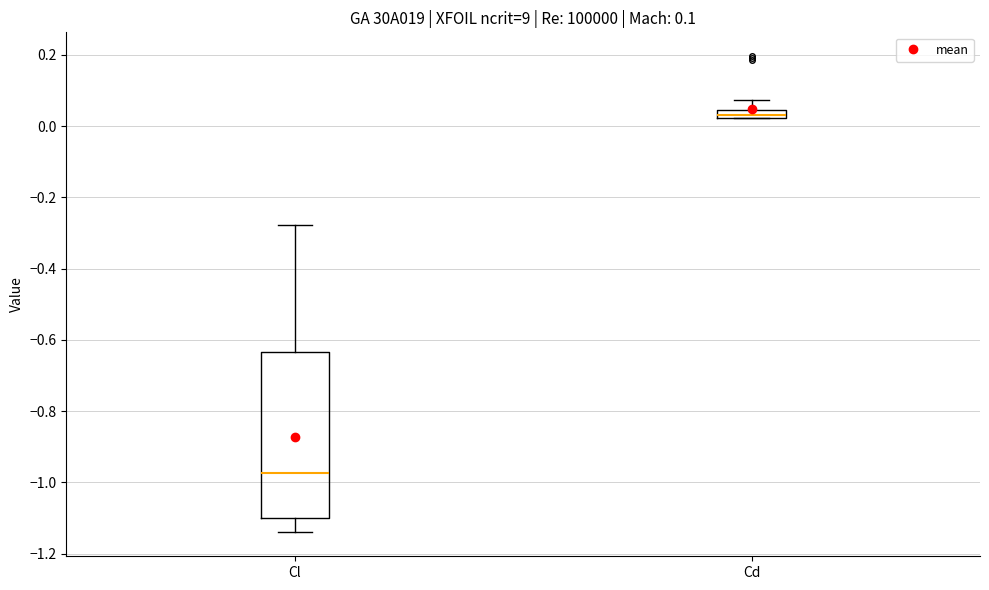

Comparing the boxes themselves (not the whiskers), which one is the tallest?

Cl